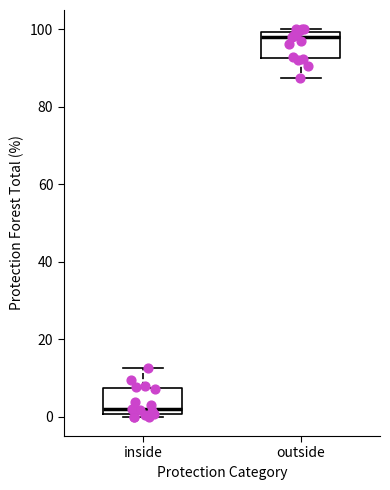

Reading left to right, transcribe this box plot: for each box, give where its median line is, the range the box spans, and where its two whiskers end, as read against the y-axis. The values are not printed on the chart, so give them approximately, as read against the axis.

inside: median 2, box 0 to 8, whiskers 0 (just below the box's lower edge) to 12
outside: median 98, box 92 to 100, whiskers 88 to 100 (just above the box's upper edge)